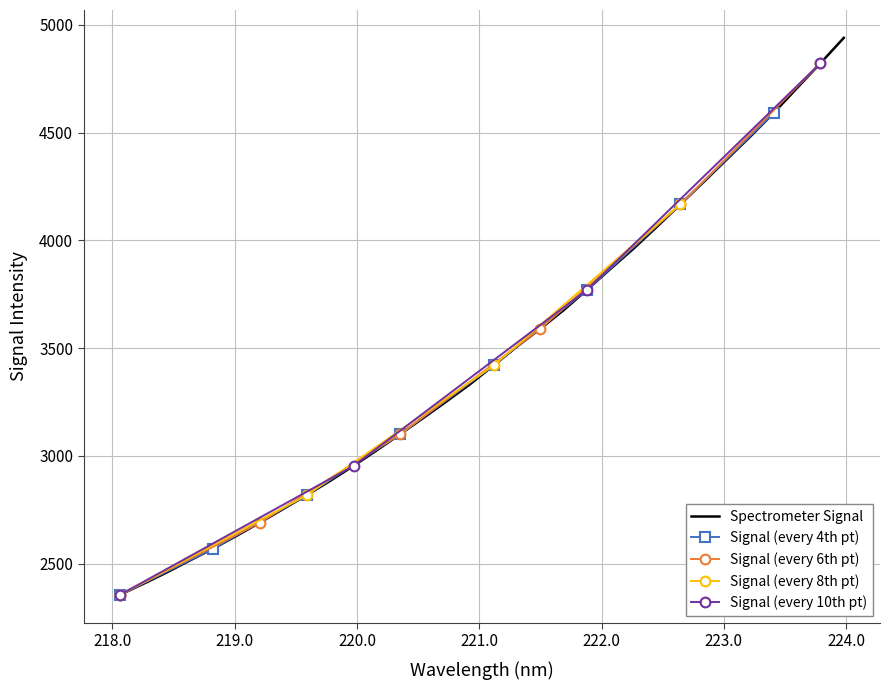

Between 219.9712 and 219.2067, which is larger?

219.9712